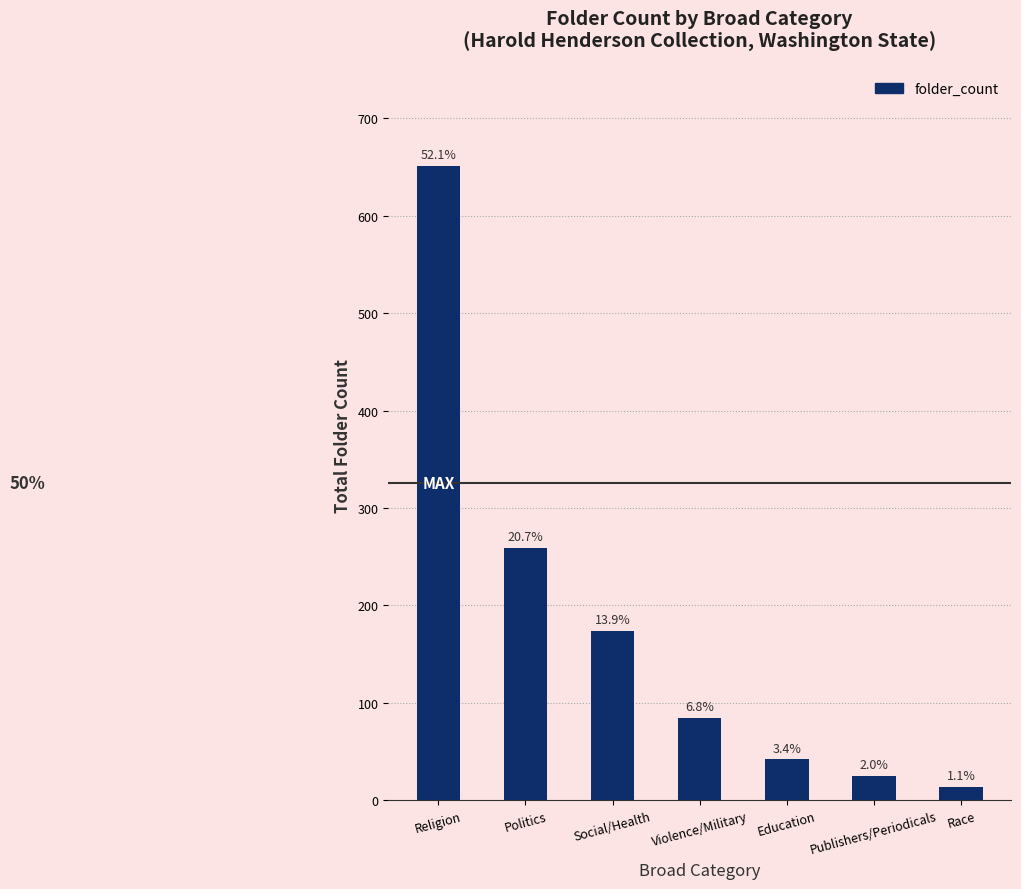

Which category has the lowest value across all series?

Race